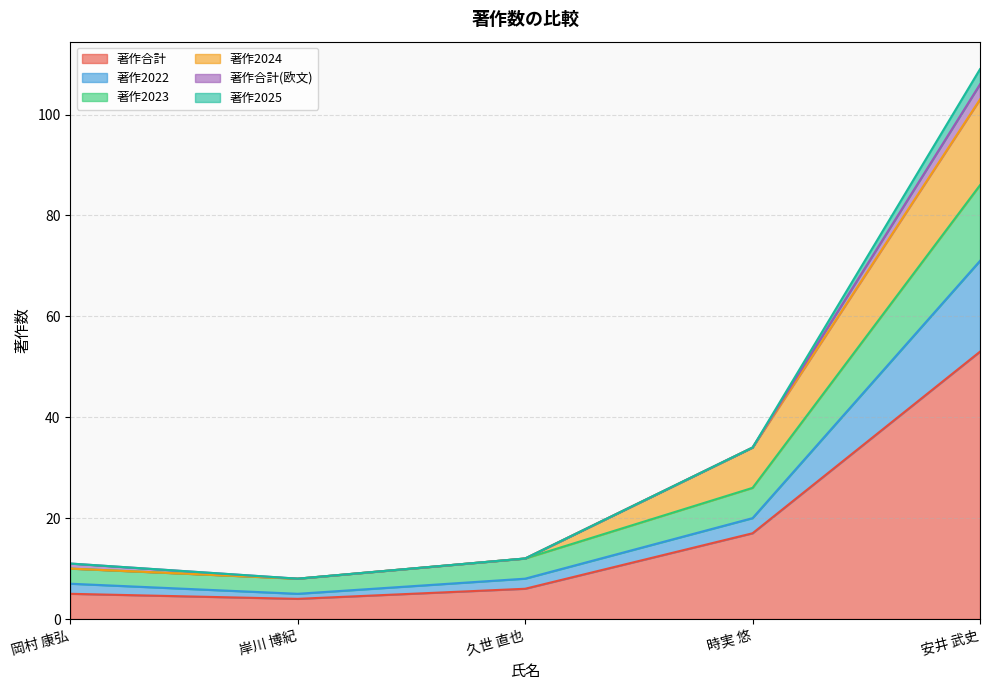

What is the total value across all series at 時実 悠?

34